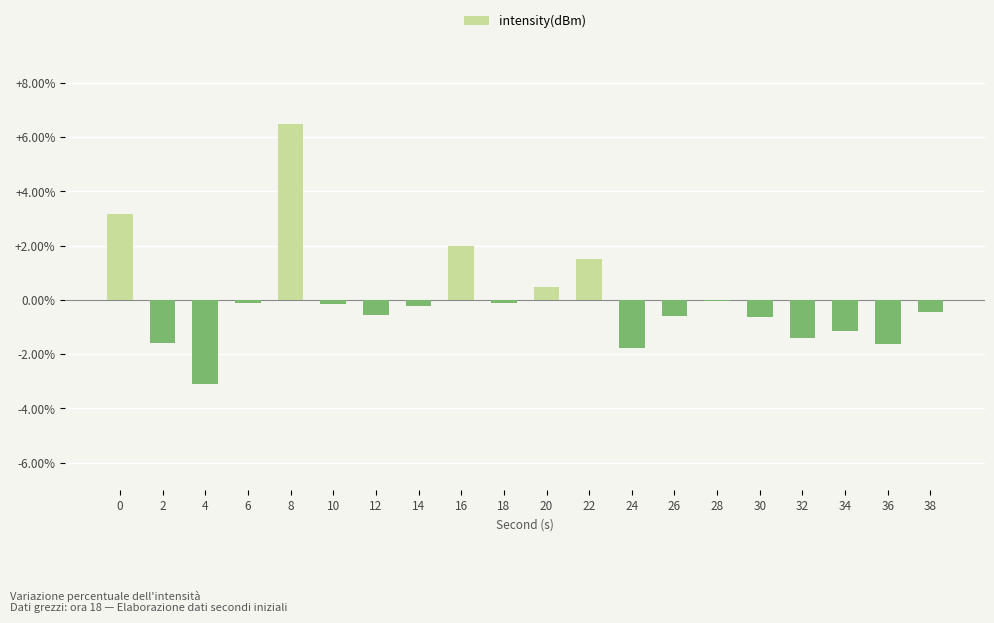

Does the chart contain stacked bars?

No